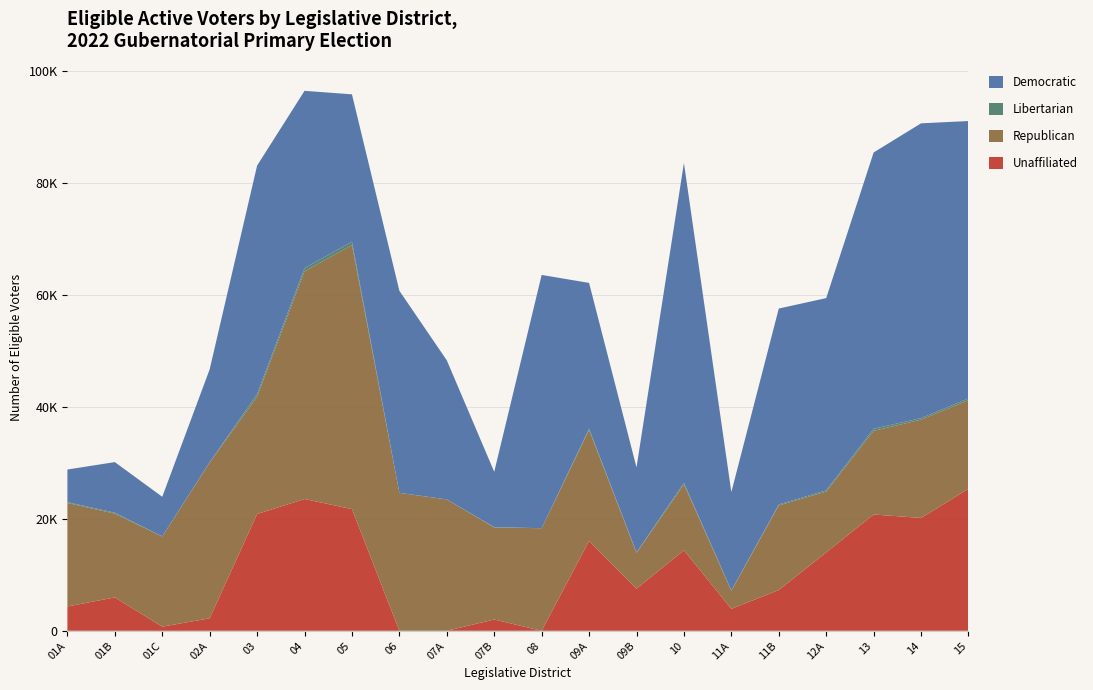

Reading left to right, what are all the values shown in this chart?

UNA: 4339	5959	737	2226	20847	23529	21730	0	0	2011	0	16048	7514	14373	3914	7269	14001	20765	20150	25349
REP: 18492	14960	16099	27822	20961	40667	47148	24627	23459	16434	18313	19802	6387	11768	3221	15117	10855	14943	17549	15820
LIB: 136	161	19	51	464	574	589	0	0	66	0	237	102	273	68	172	220	361	280	325
DEM: 5830	9041	7073	16598	40796	31650	26329	36089	24835	9878	45234	26032	15179	57126	17565	34985	34332	49344	52640	49533